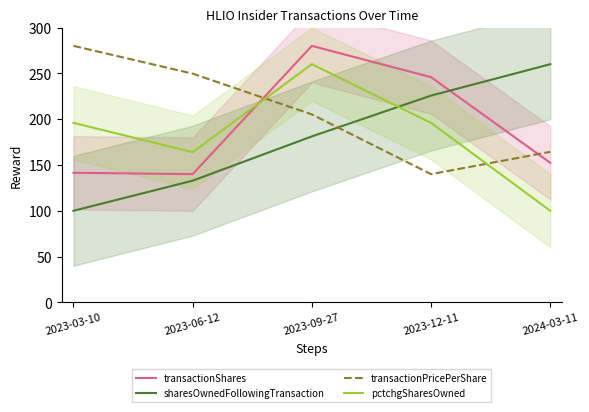

Read the sharesOwnedFollowingTransaction value at 2023-12-11.

225.7